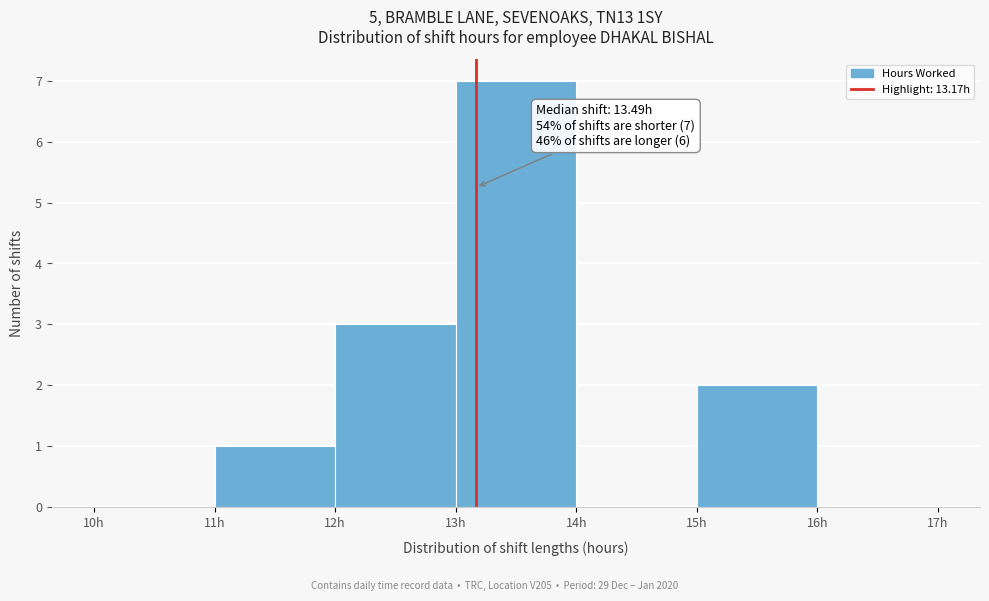

Over which range of the x-axis is the bar tallest?

13 to 14